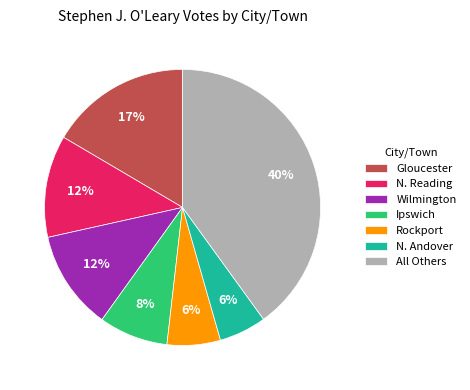

What is the ratio of the value at Ipswich to the value at Rockport?

1.3